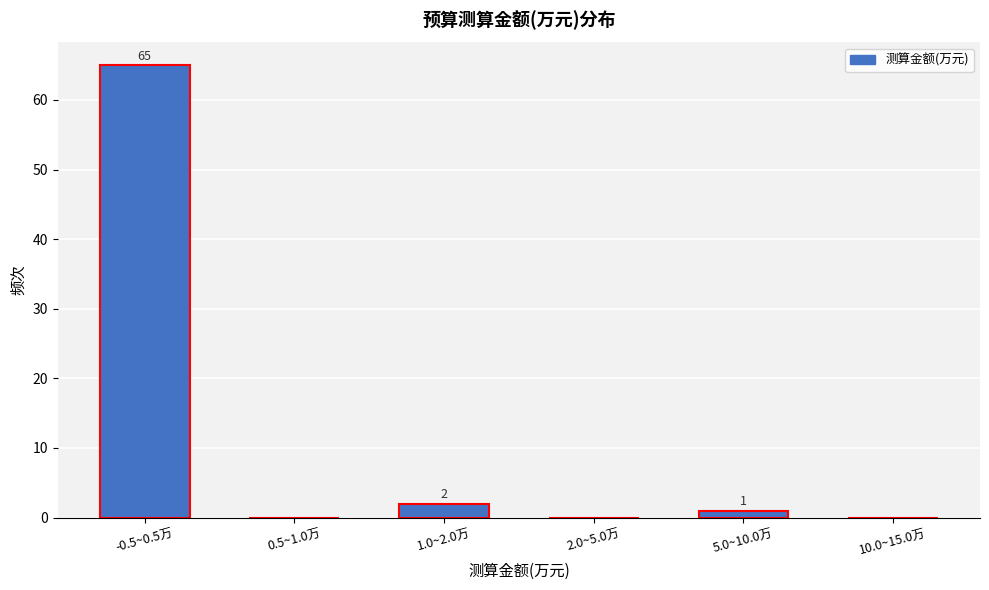

Reading right to left, what are all the values shown in this chart?

10.0~15.0万=0	5.0~10.0万=1	2.0~5.0万=0	1.0~2.0万=2	0.5~1.0万=0	-0.5~0.5万=65